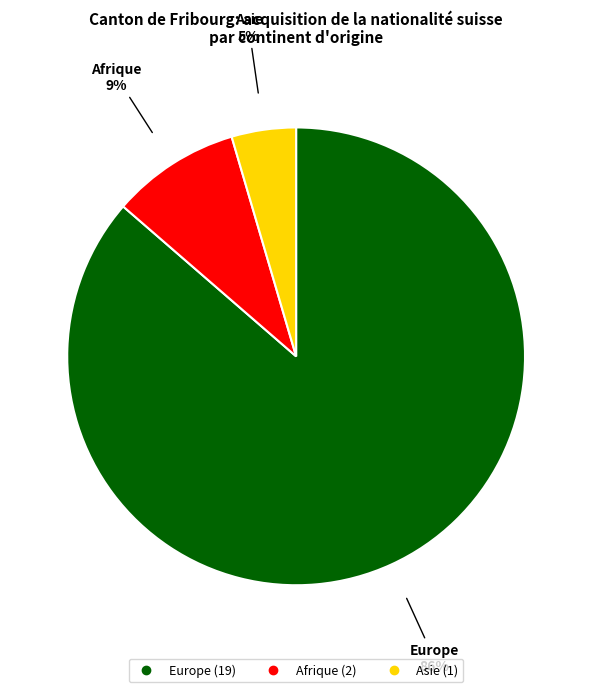

Is there any slice that represents more than half of the pie?

Yes